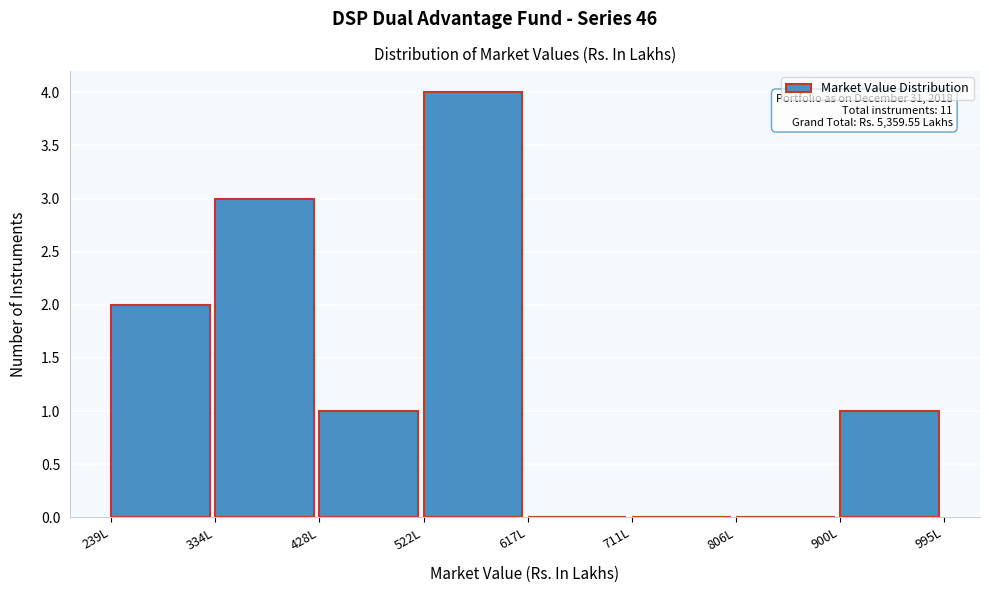

Which range on the x-axis has the tallest bar?

520 to 620